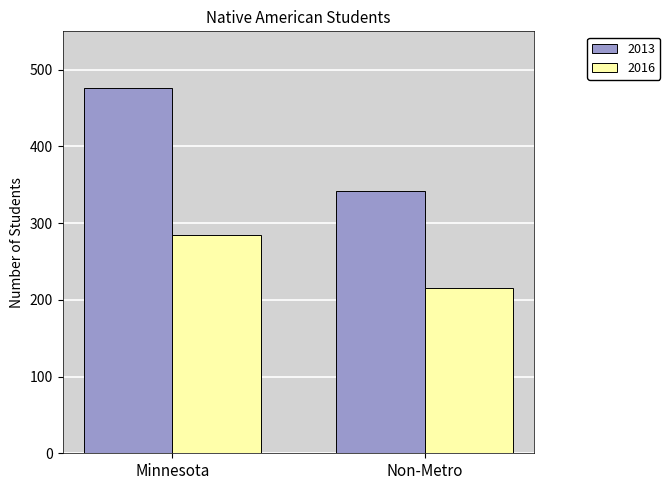

Rank the series at Minnesota from highest to lowest value.

2013, 2016